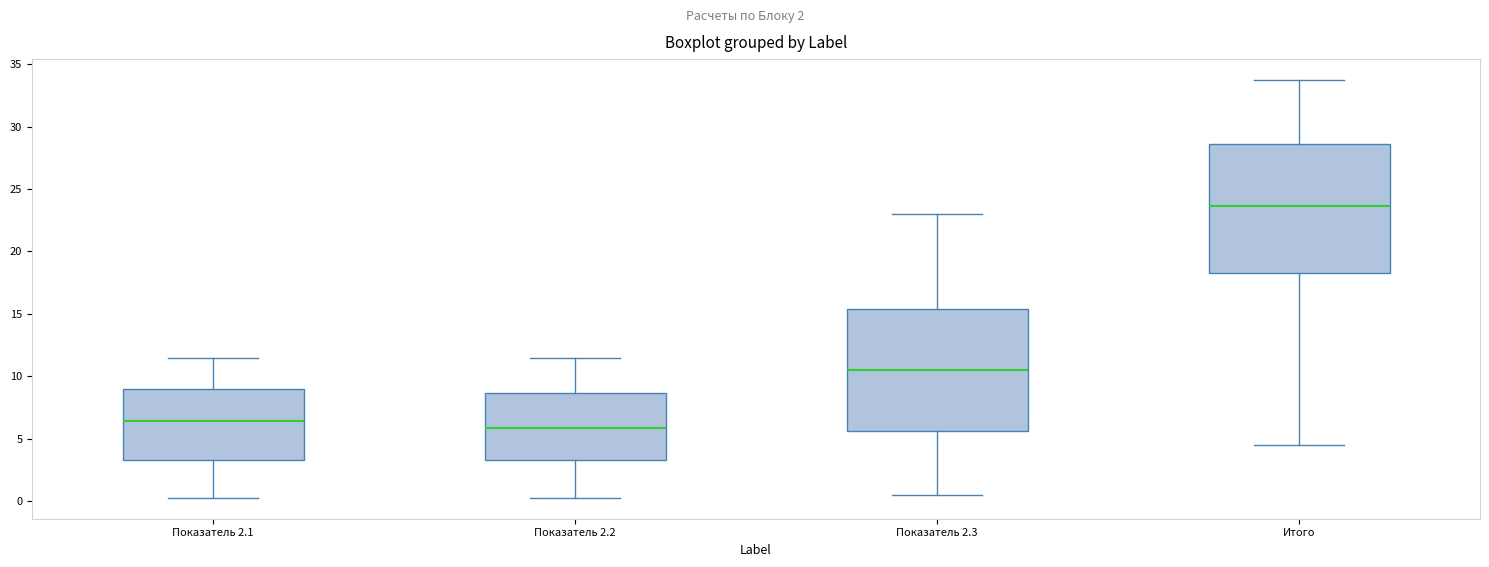

Where is the upper edge of the box for Показатель 2.1 on the y-axis? The values are not printed on the chart, so give them approximately, as read against the axis.

9.0